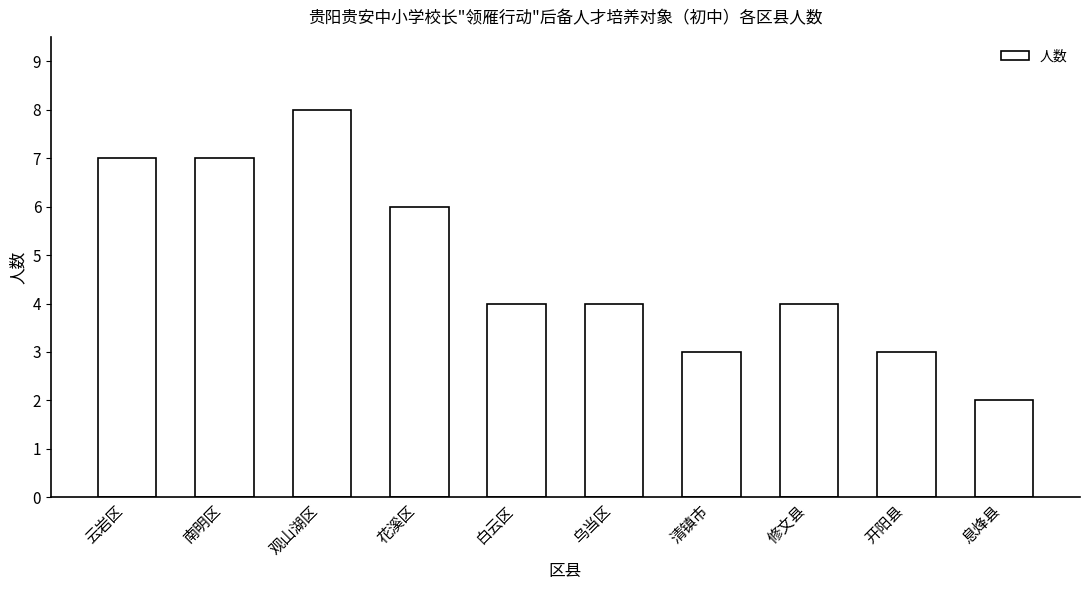

Reading left to right, what are all the values shown in this chart?

7	7	8	6	4	4	3	4	3	2